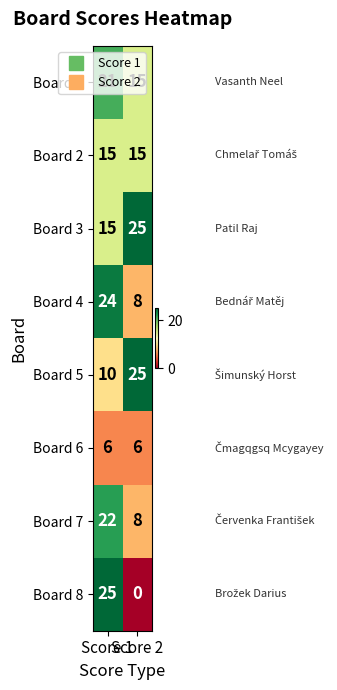

At which category is the sum across all series the highest?

Score 1